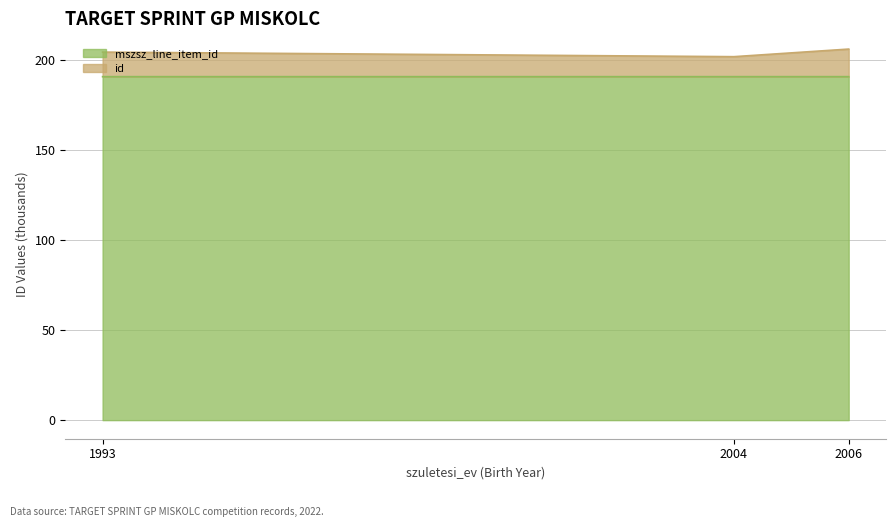

What is the highest value of the id series?

205.8